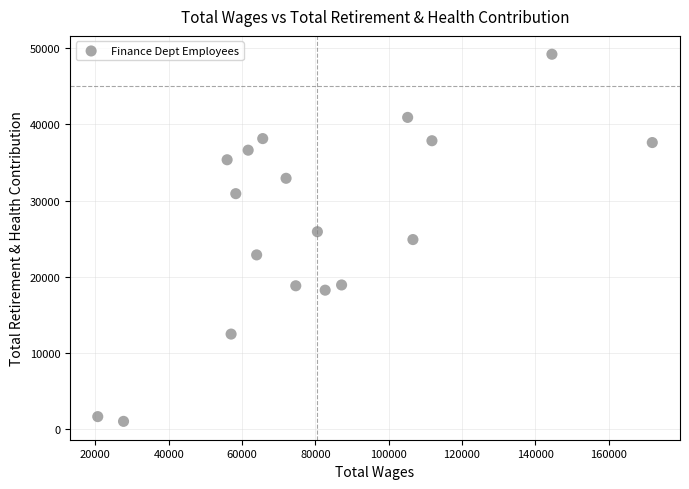

What is the range of Y values (max minus min)?

48218